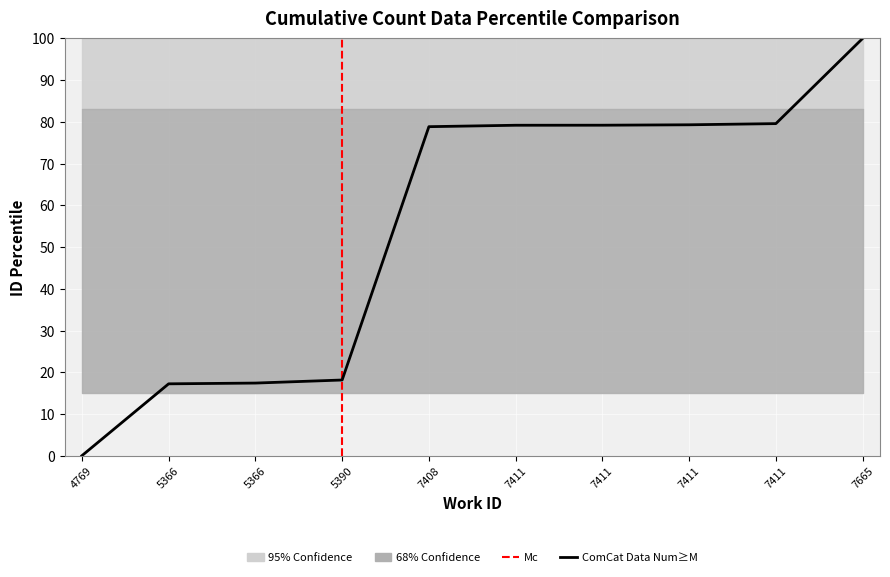

Reading left to right, extract all data points from this chart.

0.0	17.2	17.4	18.1	78.8	79.2	79.2	79.3	79.6	100.0